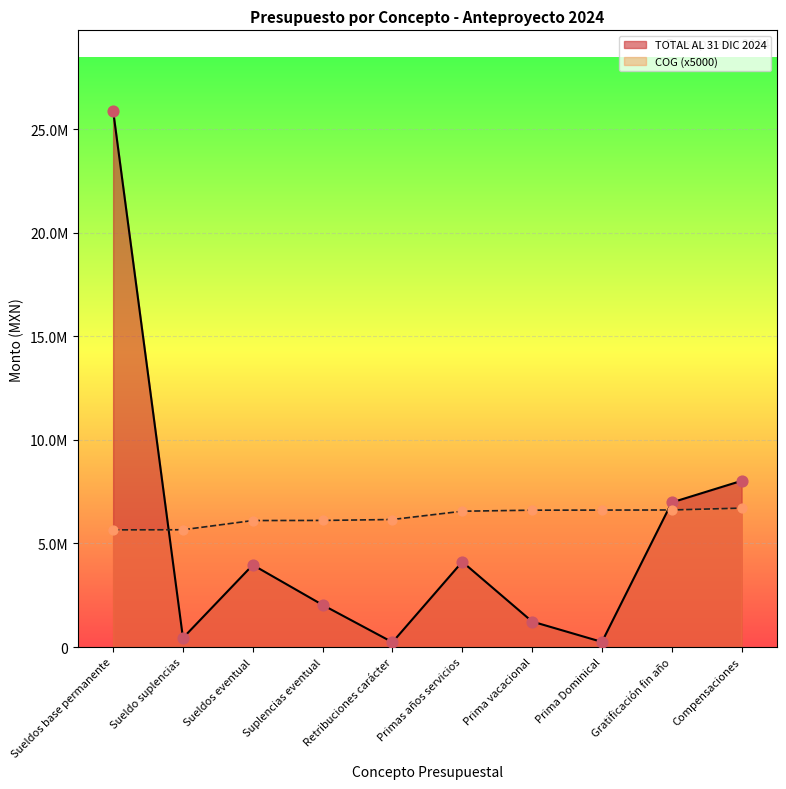

Which series has the largest total across all categories?

COG (x5000)